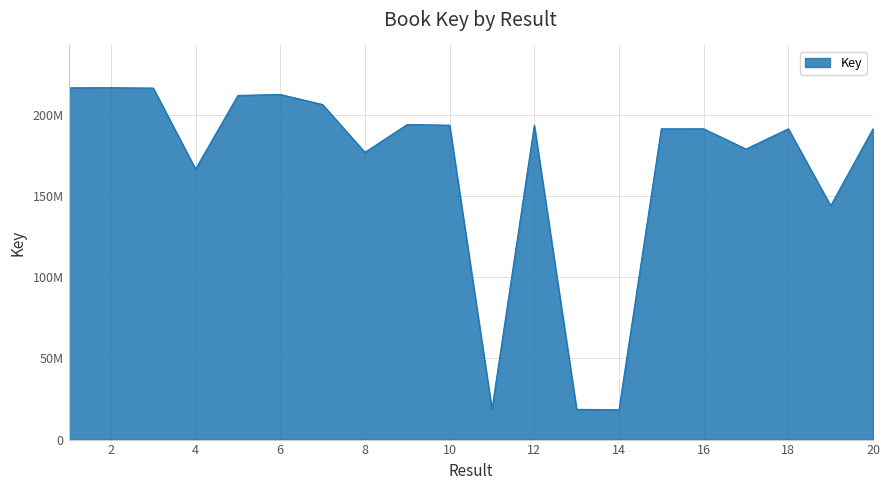

Does the chart display data point markers on the line(s)?

No